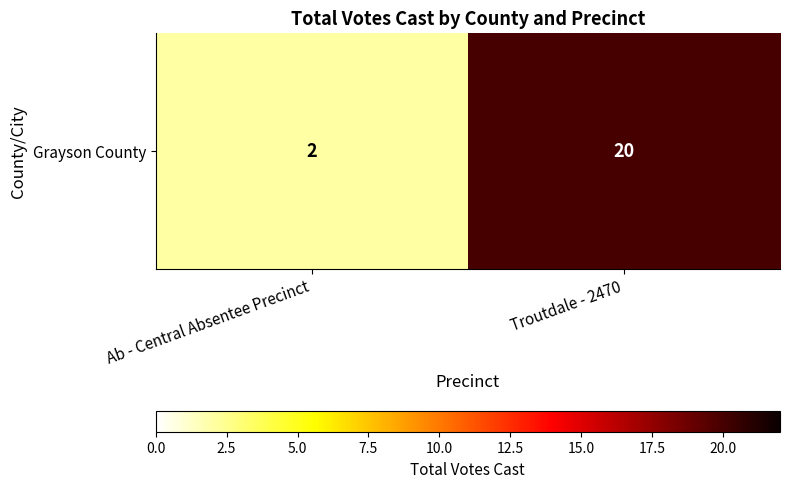

What is the smallest value displayed?

2